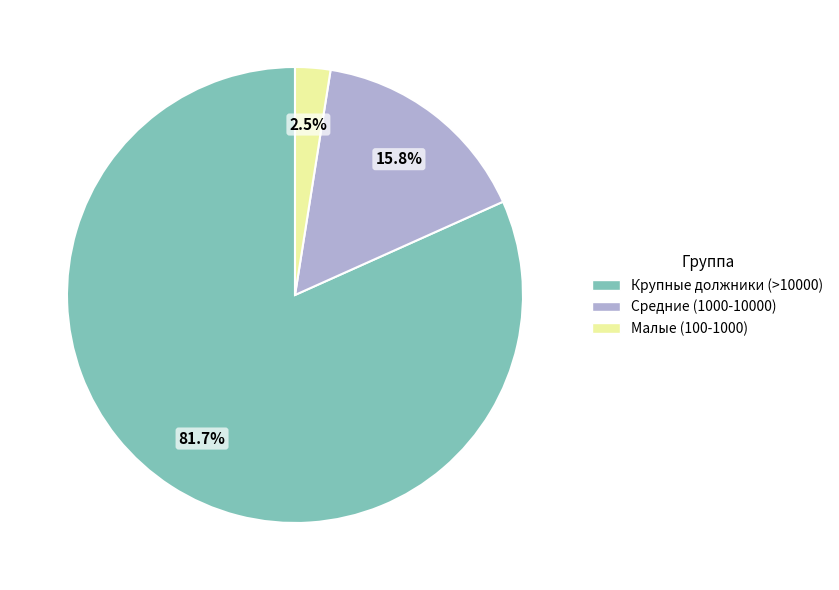

Is there a majority slice in this chart?

Yes